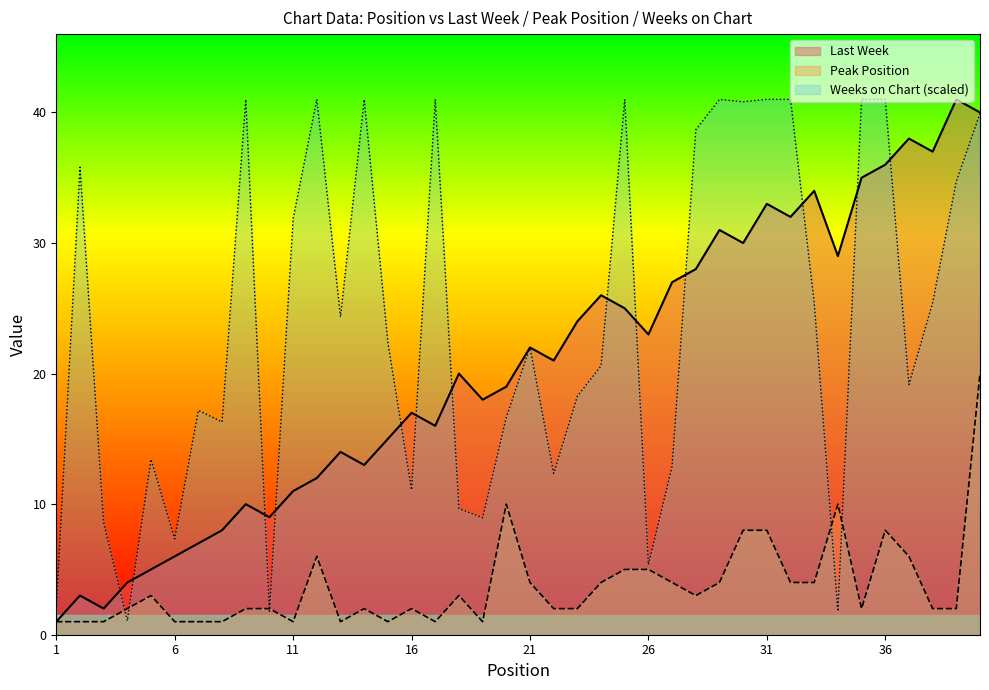

Where is the first local minimum for Peak Position?

11